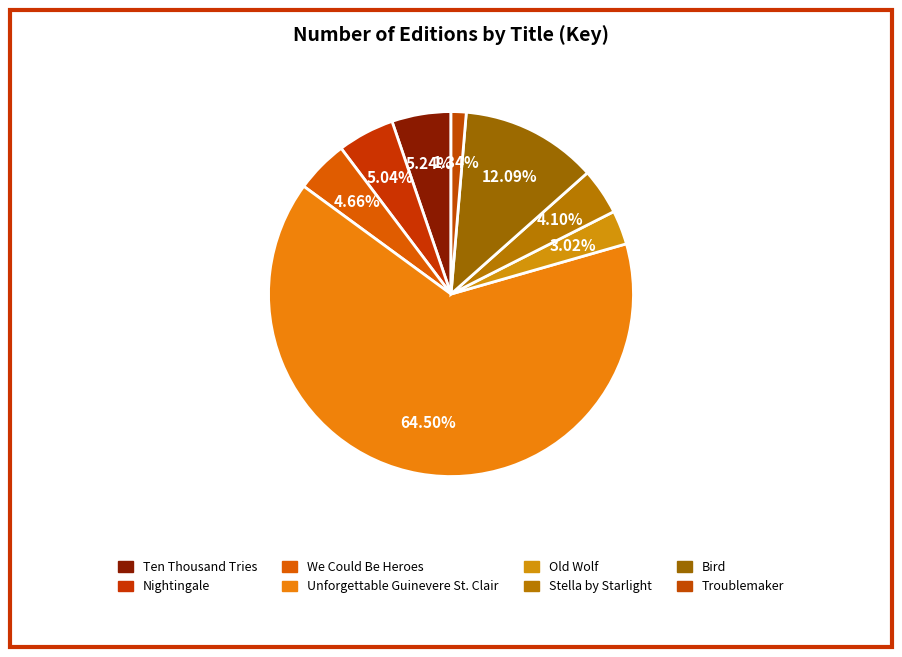

How many segments does this pie chart have?

8